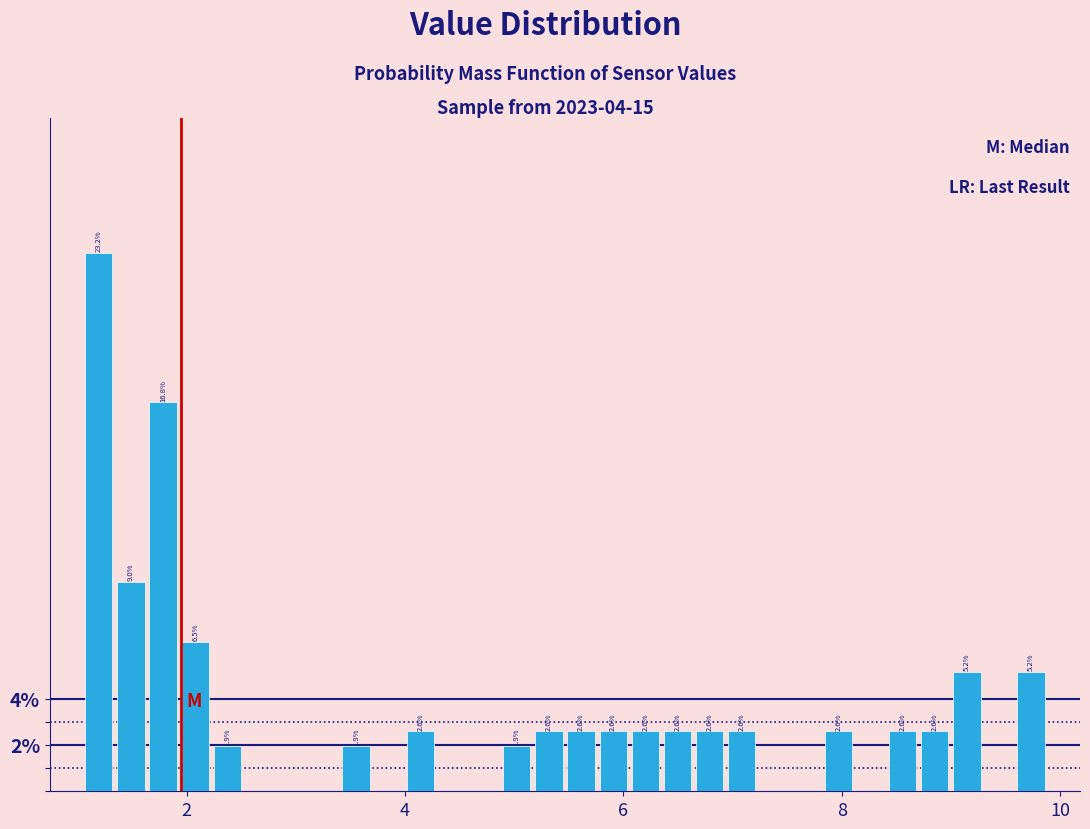

Around what value on the x-axis is the tallest bar? Give the approximate position of its centre, as read against the axis.

1.2